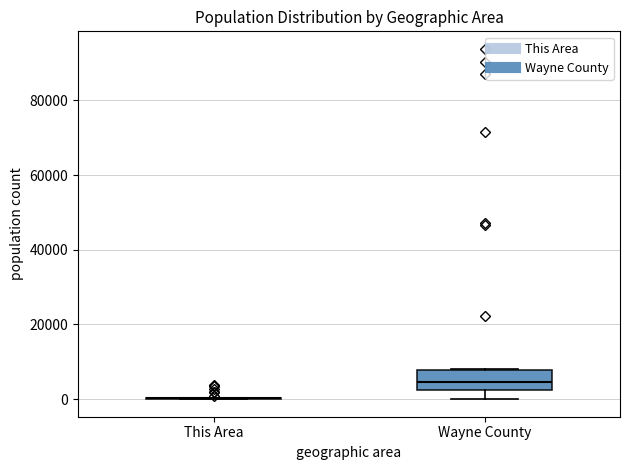

Reading left to right, transcribe this box plot: for each box, give where its median line is, the range the box spans, and where its two whiskers end, as read against the y-axis. The values are not printed on the chart, so give them approximately, as read against the axis.

This Area: box collapsed to a line at 0, whiskers 0 to 0
Wayne County: median 4000, box 2000 to 8000, whiskers 0 to 8000